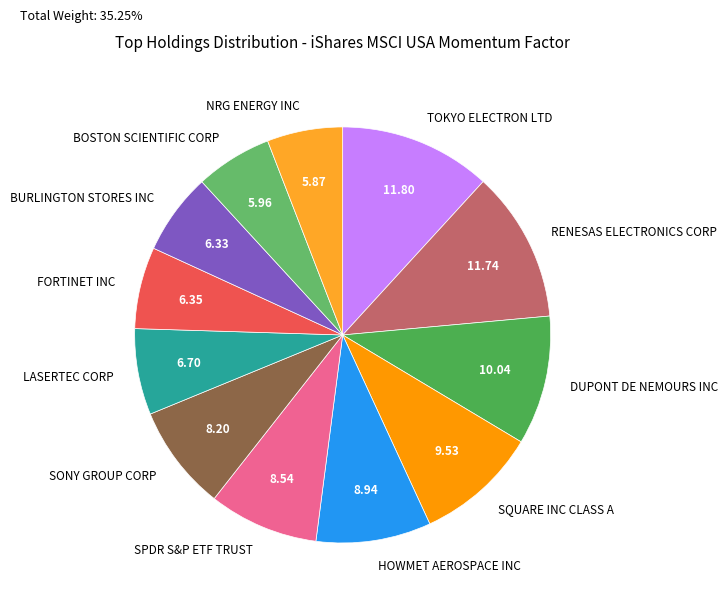

How many segments does this pie chart have?

12